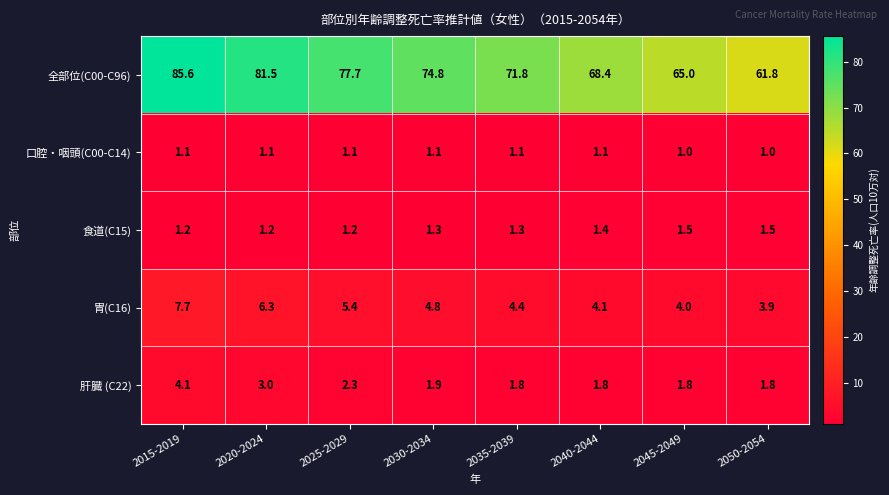

What is the spread (max minus min) of values at 2020-2024?

80.4